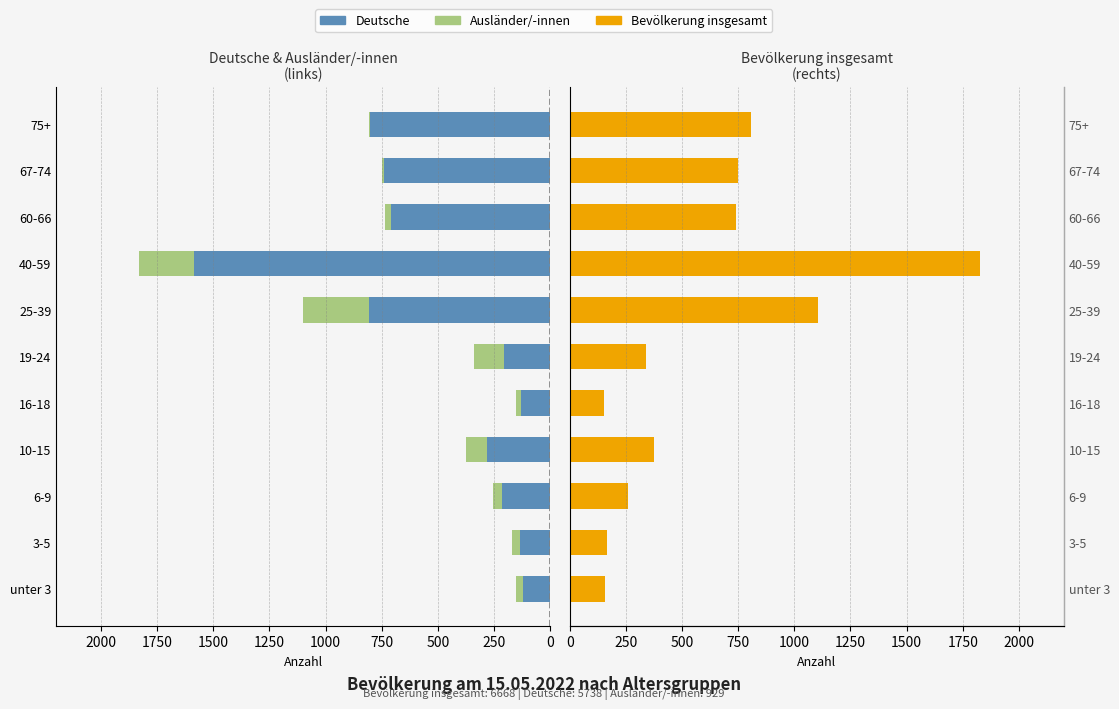

Count the number of data series in this chart.

3